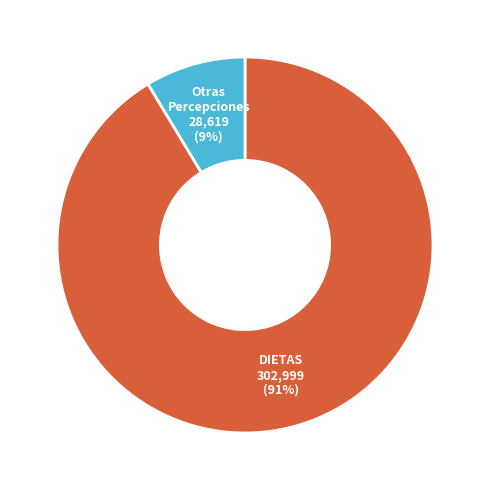

Does any single category account for the majority?

Yes